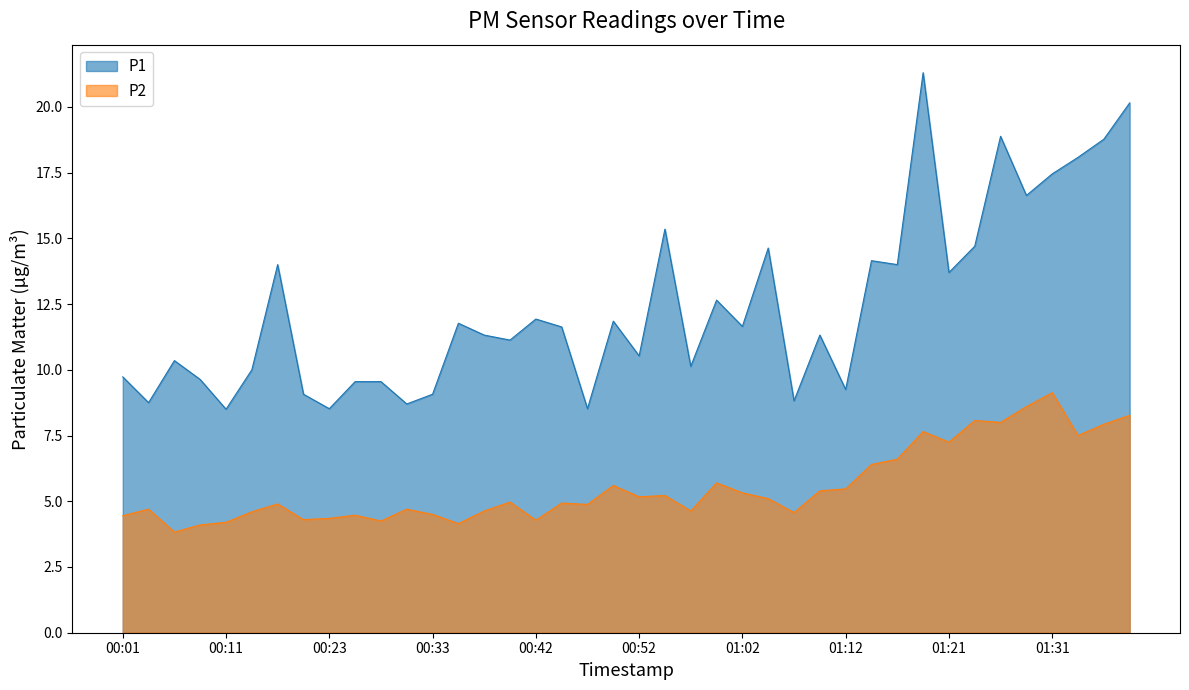

The P1 series shows 20.1 at 01:38. True or false?

True